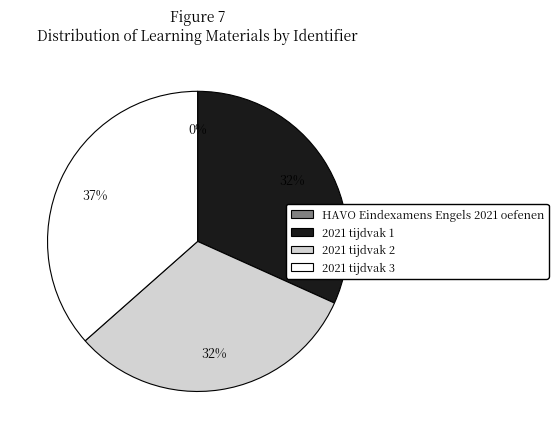

Approximately how many times larger is the value at 2021 tijdvak 1 compared to 2021 tijdvak 3?

0.9